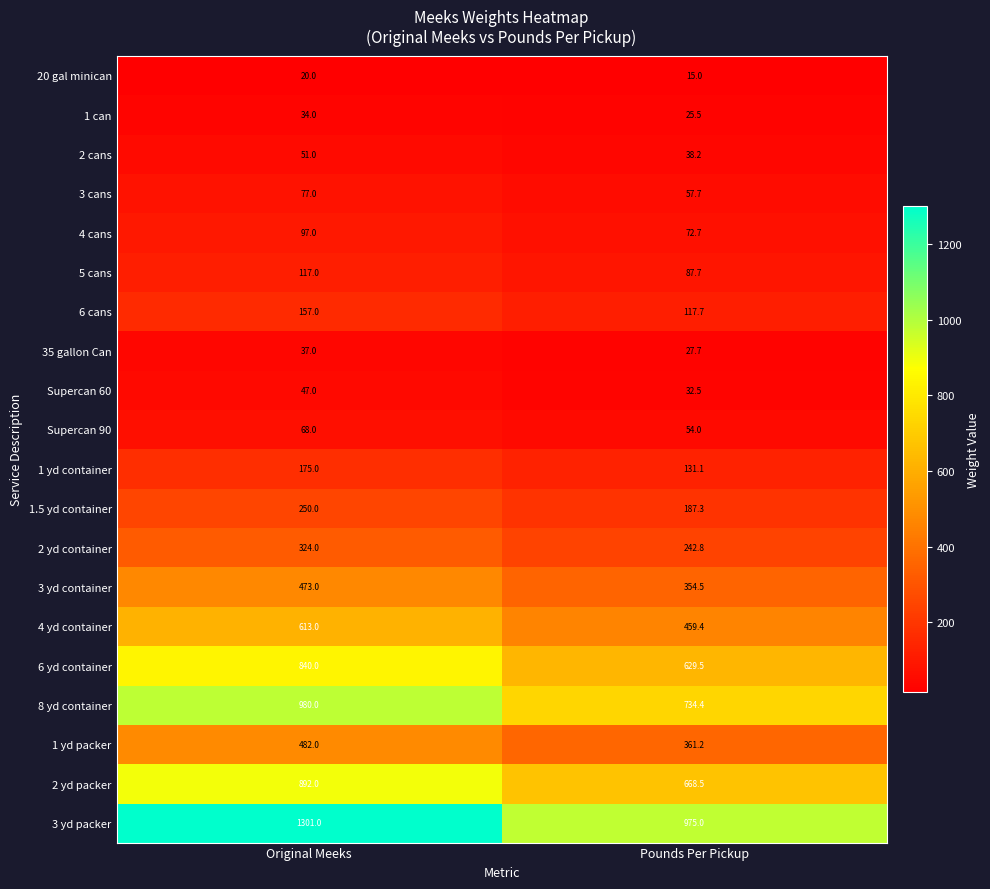

True or false: 8 yd container has a value of 980.0 at Original Meeks.

True